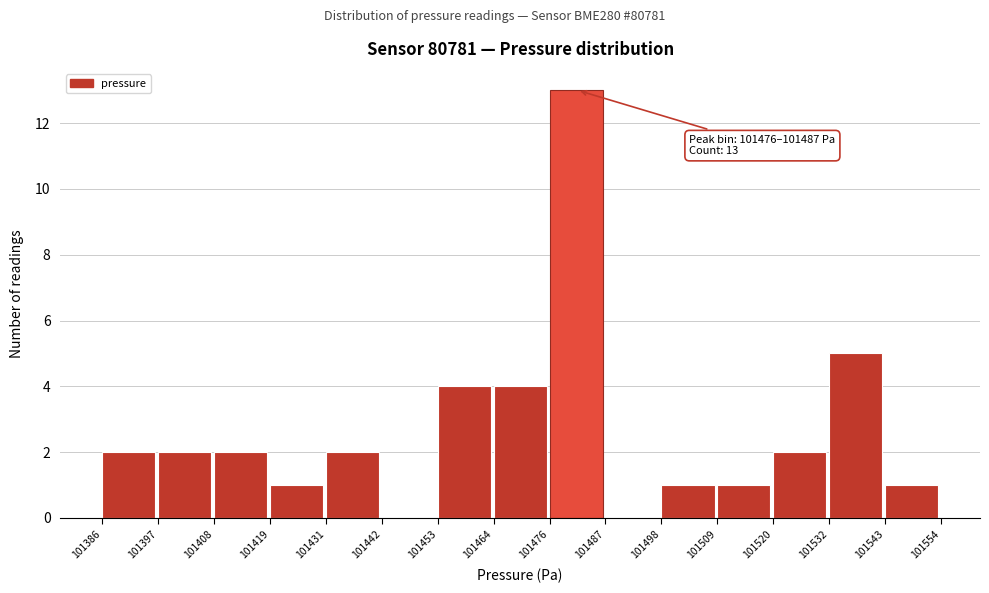

Which range on the x-axis has the tallest bar?

101476 to 101487